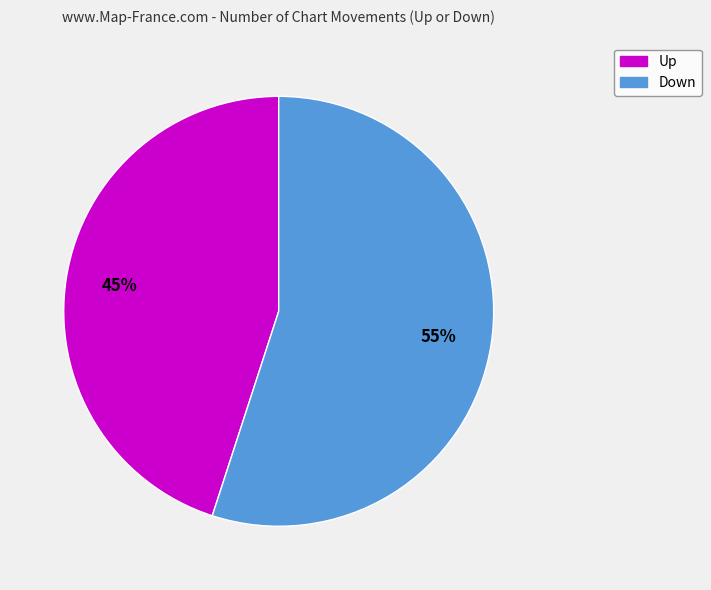

Do Down and Up together represent more than half of the pie?

Yes